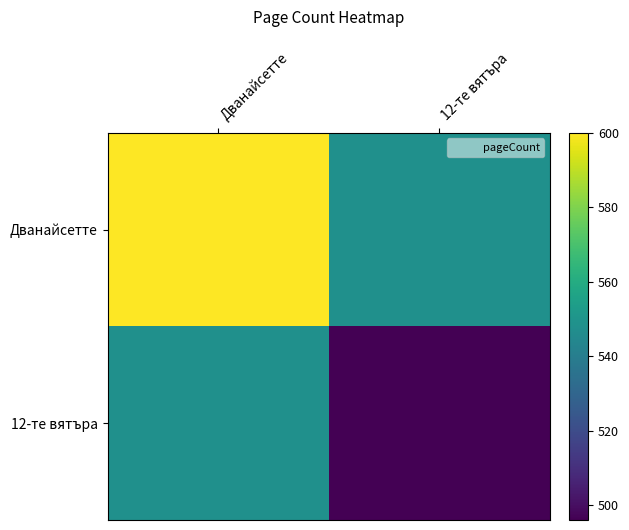

Count the number of data series in this chart.

2